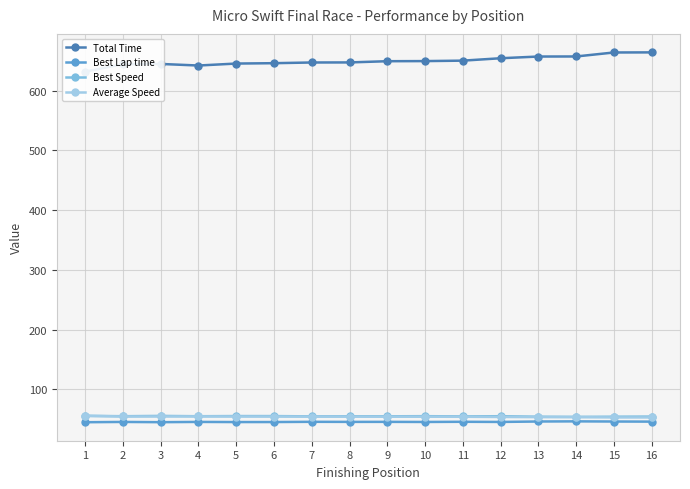

True or false: Average Speed has a value of 88.1 at 1.

False